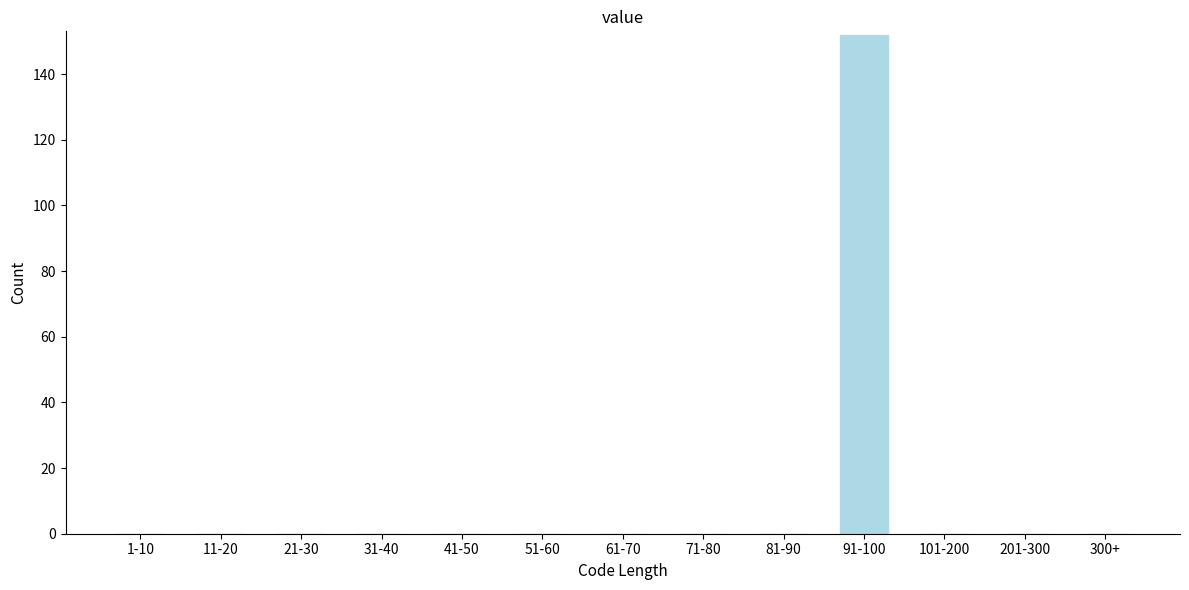

Reading right to left, what are all the values shown in this chart?

300+=0	201-300=0	101-200=0	91-100=152	81-90=0	71-80=0	61-70=0	51-60=0	41-50=0	31-40=0	21-30=0	11-20=0	1-10=0